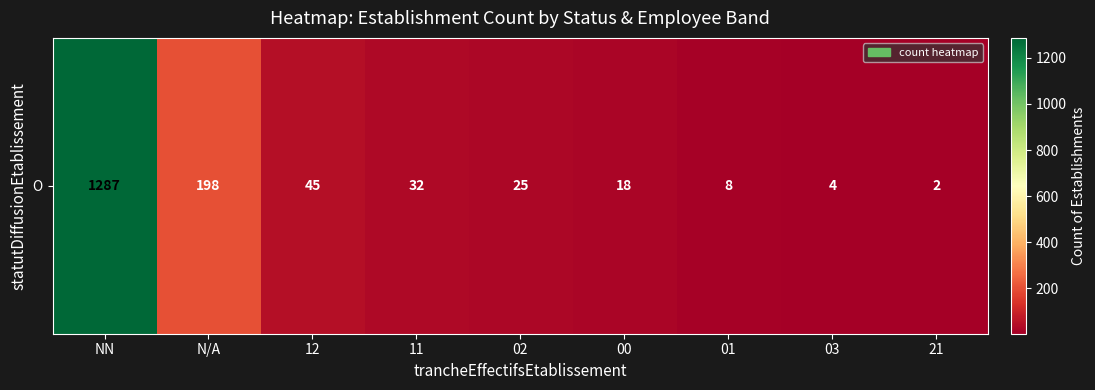

How many values exceed 25?

4